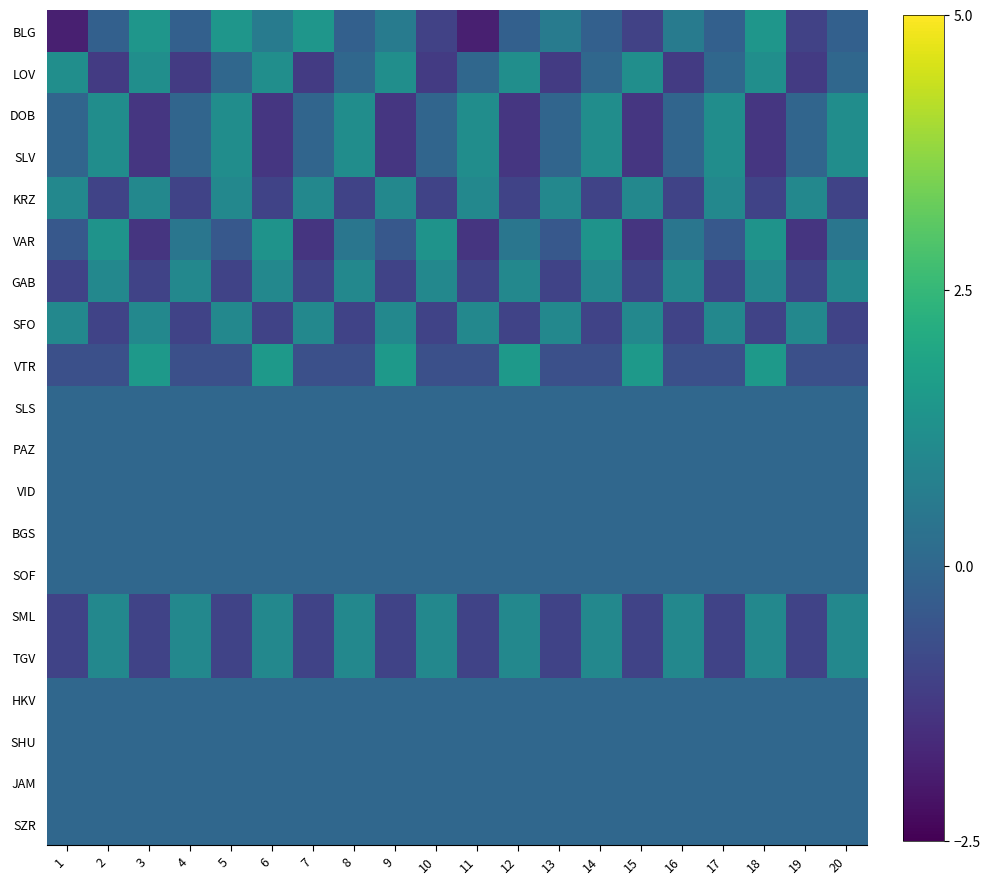

Reading right to left, transcribe all the data shown in this chart.

BLG: 20=-0.2	19=-1.0	18=1.4	17=-0.2	16=0.6	15=-1.0	14=-0.2	13=0.6	12=-0.2	11=-1.8	10=-1.0	9=0.6	8=-0.2	7=1.4	6=0.6	5=1.4	4=-0.2	3=1.4	2=-0.2	1=-1.8
LOV: 20=0.0	19=-1.2	18=1.2	17=0.0	16=-1.2	15=1.2	14=0.0	13=-1.2	12=1.2	11=0.0	10=-1.2	9=1.2	8=0.0	7=-1.2	6=1.2	5=0.0	4=-1.2	3=1.2	2=-1.2	1=1.2
DOB: 20=1.2	19=-0.1	18=-1.3	17=1.2	16=-0.1	15=-1.3	14=1.2	13=-0.1	12=-1.3	11=1.2	10=-0.1	9=-1.3	8=1.2	7=-0.1	6=-1.3	5=1.2	4=-0.1	3=-1.3	2=1.2	1=-0.1
SLV: 20=1.2	19=-0.1	18=-1.3	17=1.2	16=-0.1	15=-1.3	14=1.2	13=-0.1	12=-1.3	11=1.2	10=-0.1	9=-1.3	8=1.2	7=-0.1	6=-1.3	5=1.2	4=-0.1	3=-1.3	2=1.2	1=-0.1
KRZ: 20=-1.0	19=1.0	18=-1.0	17=1.0	16=-1.0	15=1.0	14=-1.0	13=1.0	12=-1.0	11=1.0	10=-1.0	9=1.0	8=-1.0	7=1.0	6=-1.0	5=1.0	4=-1.0	3=1.0	2=-1.0	1=1.0
VAR: 20=0.4	19=-1.3	18=1.3	17=-0.4	16=0.4	15=-1.3	14=1.3	13=-0.4	12=0.4	11=-1.3	10=1.3	9=-0.4	8=0.4	7=-1.3	6=1.3	5=-0.4	4=0.4	3=-1.3	2=1.3	1=-0.4
GAB: 20=1.0	19=-1.0	18=1.0	17=-1.0	16=1.0	15=-1.0	14=1.0	13=-1.0	12=1.0	11=-1.0	10=1.0	9=-1.0	8=1.0	7=-1.0	6=1.0	5=-1.0	4=1.0	3=-1.0	2=1.0	1=-1.0
SFO: 20=-1.0	19=1.0	18=-1.0	17=1.0	16=-1.0	15=1.0	14=-1.0	13=1.0	12=-1.0	11=1.0	10=-1.0	9=1.0	8=-1.0	7=1.0	6=-1.0	5=1.0	4=-1.0	3=1.0	2=-1.0	1=1.0
VTR: 20=-0.7	19=-0.7	18=1.5	17=-0.7	16=-0.7	15=1.5	14=-0.7	13=-0.7	12=1.5	11=-0.7	10=-0.7	9=1.5	8=-0.7	7=-0.7	6=1.5	5=-0.7	4=-0.7	3=1.5	2=-0.7	1=-0.7
SLS: 20=0.0	19=0.0	18=0.0	17=0.0	16=0.0	15=0.0	14=0.0	13=0.0	12=0.0	11=0.0	10=0.0	9=0.0	8=0.0	7=0.0	6=0.0	5=0.0	4=0.0	3=0.0	2=0.0	1=0.0
PAZ: 20=0.0	19=0.0	18=0.0	17=0.0	16=0.0	15=0.0	14=0.0	13=0.0	12=0.0	11=0.0	10=0.0	9=0.0	8=0.0	7=0.0	6=0.0	5=0.0	4=0.0	3=0.0	2=0.0	1=0.0
VID: 20=0.0	19=0.0	18=0.0	17=0.0	16=0.0	15=0.0	14=0.0	13=0.0	12=0.0	11=0.0	10=0.0	9=0.0	8=0.0	7=0.0	6=0.0	5=0.0	4=0.0	3=0.0	2=0.0	1=0.0
BGS: 20=0.0	19=0.0	18=0.0	17=0.0	16=0.0	15=0.0	14=0.0	13=0.0	12=0.0	11=0.0	10=0.0	9=0.0	8=0.0	7=0.0	6=0.0	5=0.0	4=0.0	3=0.0	2=0.0	1=0.0
SOF: 20=0.0	19=0.0	18=0.0	17=0.0	16=0.0	15=0.0	14=0.0	13=0.0	12=0.0	11=0.0	10=0.0	9=0.0	8=0.0	7=0.0	6=0.0	5=0.0	4=0.0	3=0.0	2=0.0	1=0.0
SML: 20=1.0	19=-1.0	18=1.0	17=-1.0	16=1.0	15=-1.0	14=1.0	13=-1.0	12=1.0	11=-1.0	10=1.0	9=-1.0	8=1.0	7=-1.0	6=1.0	5=-1.0	4=1.0	3=-1.0	2=1.0	1=-1.0
TGV: 20=1.0	19=-1.0	18=1.0	17=-1.0	16=1.0	15=-1.0	14=1.0	13=-1.0	12=1.0	11=-1.0	10=1.0	9=-1.0	8=1.0	7=-1.0	6=1.0	5=-1.0	4=1.0	3=-1.0	2=1.0	1=-1.0
HKV: 20=0.0	19=0.0	18=0.0	17=0.0	16=0.0	15=0.0	14=0.0	13=0.0	12=0.0	11=0.0	10=0.0	9=0.0	8=0.0	7=0.0	6=0.0	5=0.0	4=0.0	3=0.0	2=0.0	1=0.0
SHU: 20=0.0	19=0.0	18=0.0	17=0.0	16=0.0	15=0.0	14=0.0	13=0.0	12=0.0	11=0.0	10=0.0	9=0.0	8=0.0	7=0.0	6=0.0	5=0.0	4=0.0	3=0.0	2=0.0	1=0.0
JAM: 20=0.0	19=0.0	18=0.0	17=0.0	16=0.0	15=0.0	14=0.0	13=0.0	12=0.0	11=0.0	10=0.0	9=0.0	8=0.0	7=0.0	6=0.0	5=0.0	4=0.0	3=0.0	2=0.0	1=0.0
SZR: 20=0.0	19=0.0	18=0.0	17=0.0	16=0.0	15=0.0	14=0.0	13=0.0	12=0.0	11=0.0	10=0.0	9=0.0	8=0.0	7=0.0	6=0.0	5=0.0	4=0.0	3=0.0	2=0.0	1=0.0